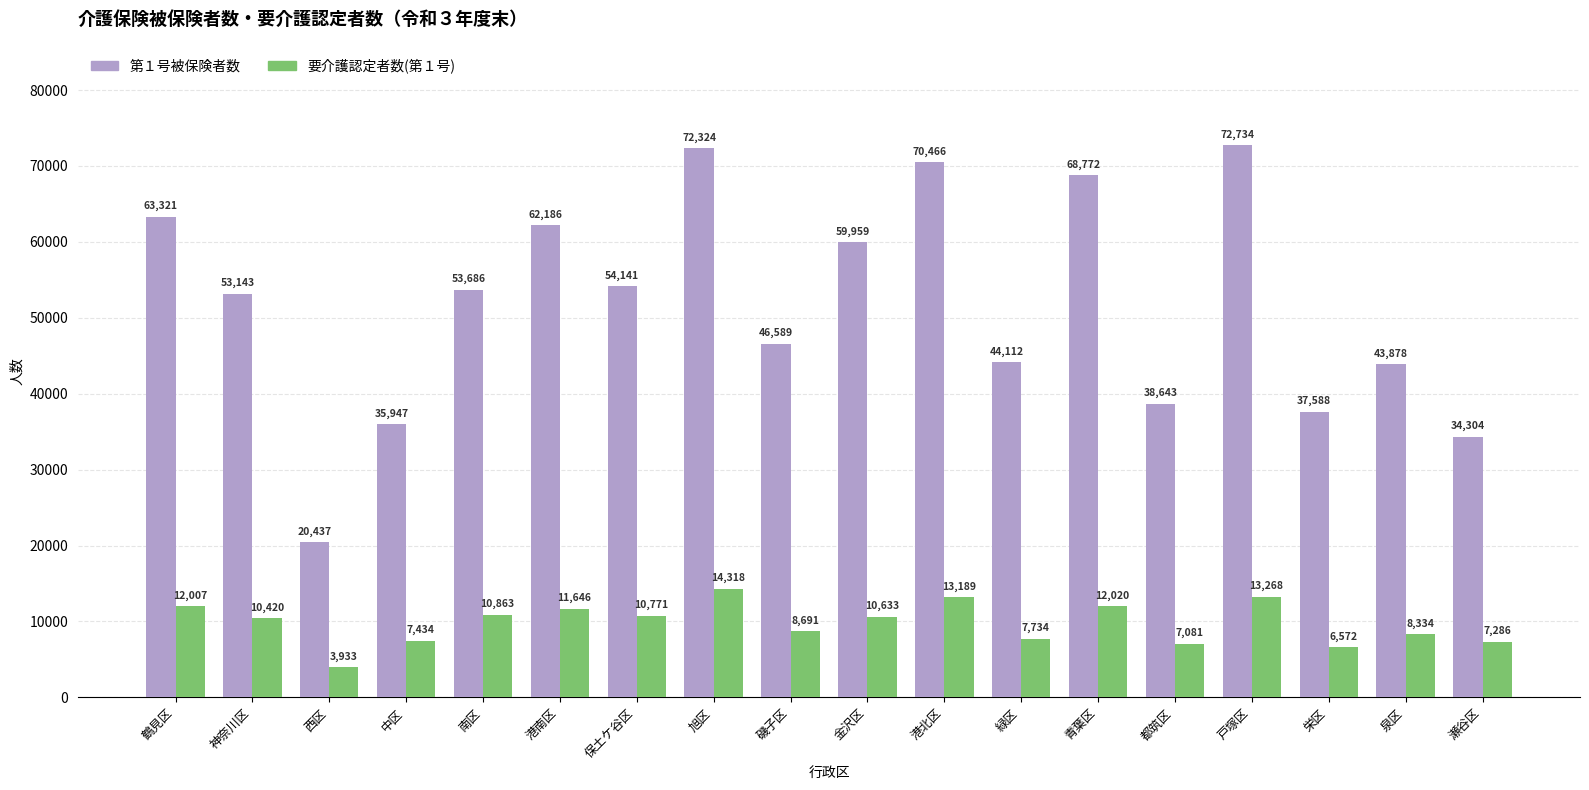

Which series changed the most between 旭区 and 磯子区?

第１号被保険者数